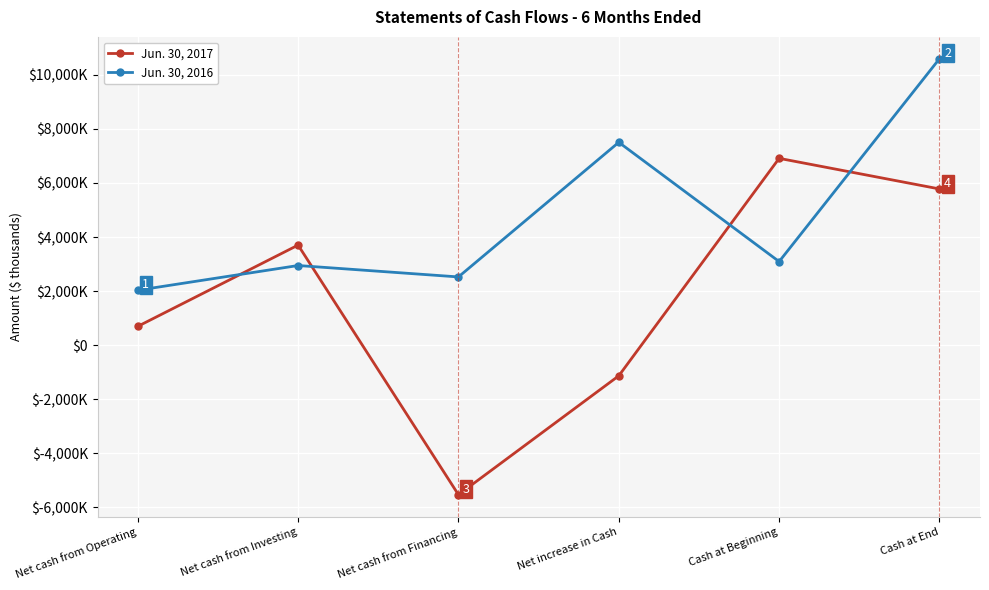

Which category has the lowest value in the Jun. 30, 2016 series?

Net cash from Operating